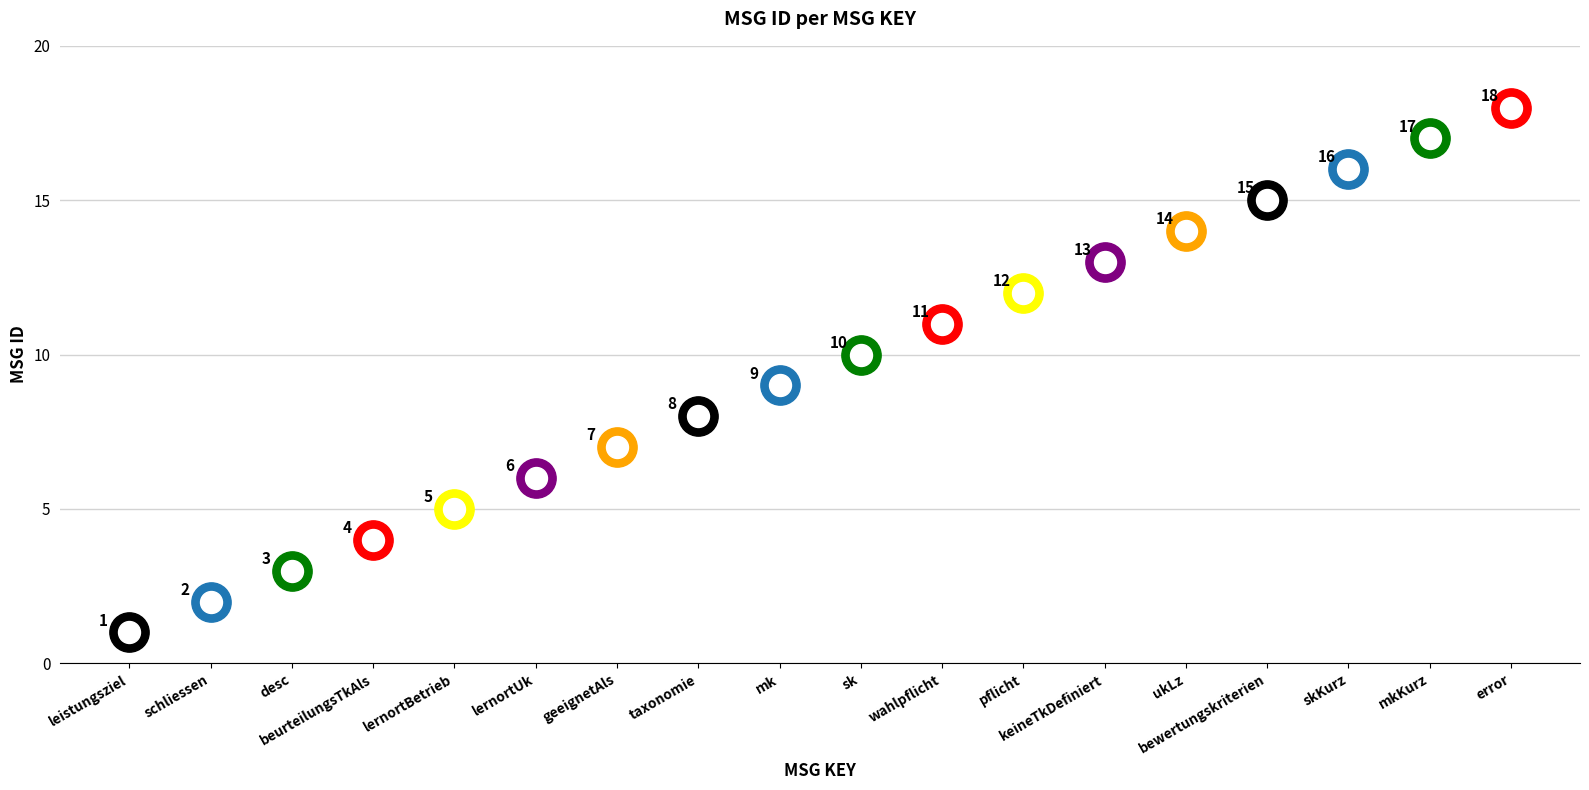

What is the change in value from schliessen to taxonomie?

+6